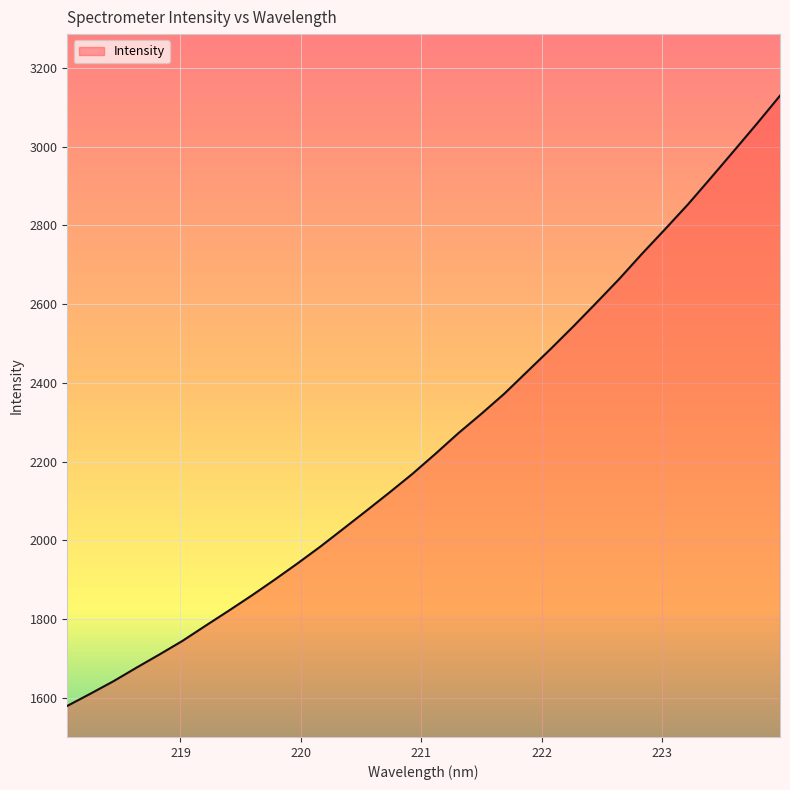

What is the difference between the maximum and minimum values?

1550.4